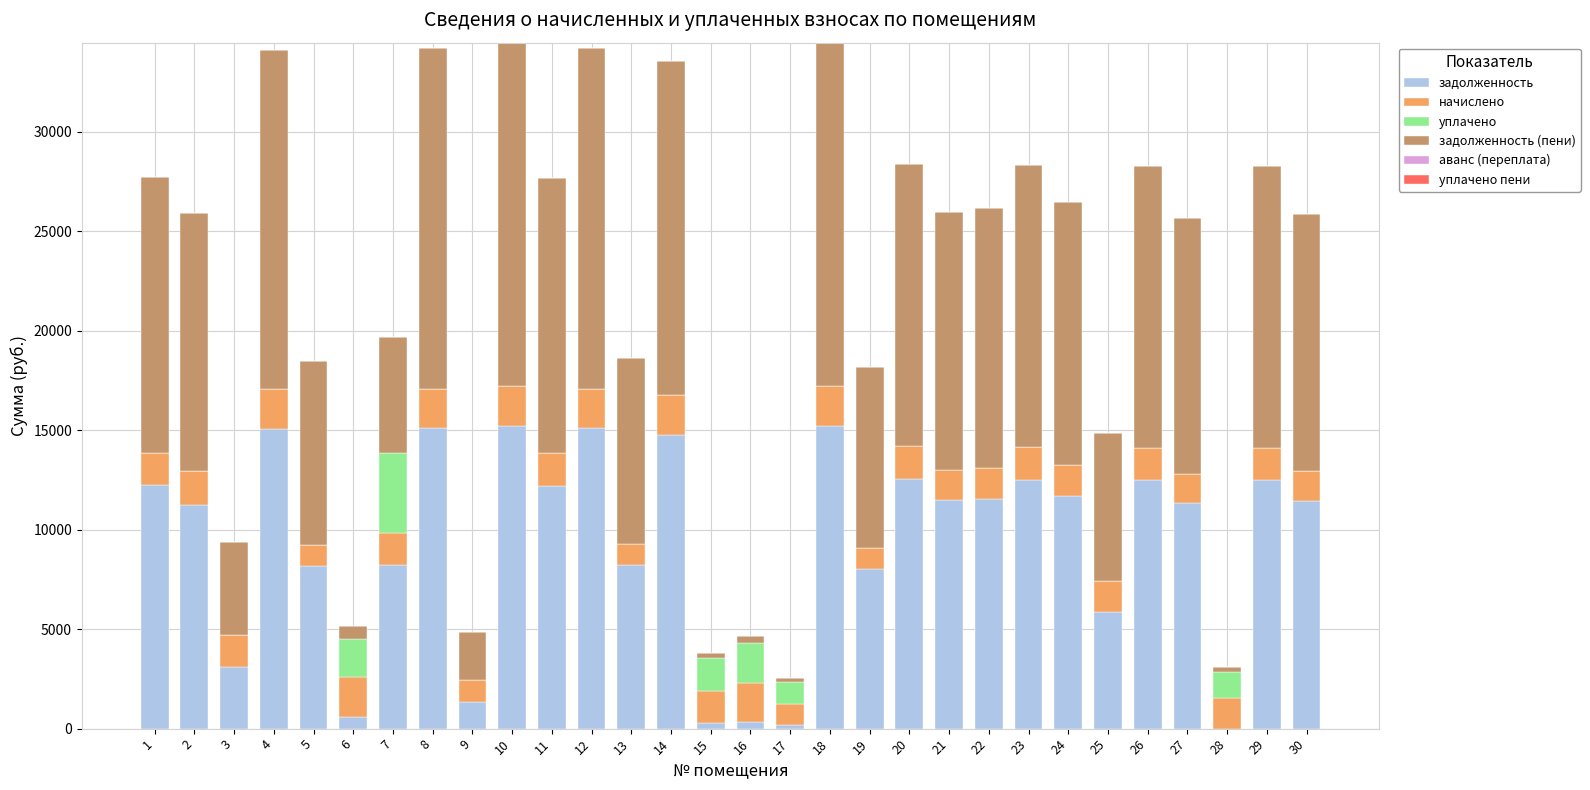

What is the total value across all series at 7?

19686.0